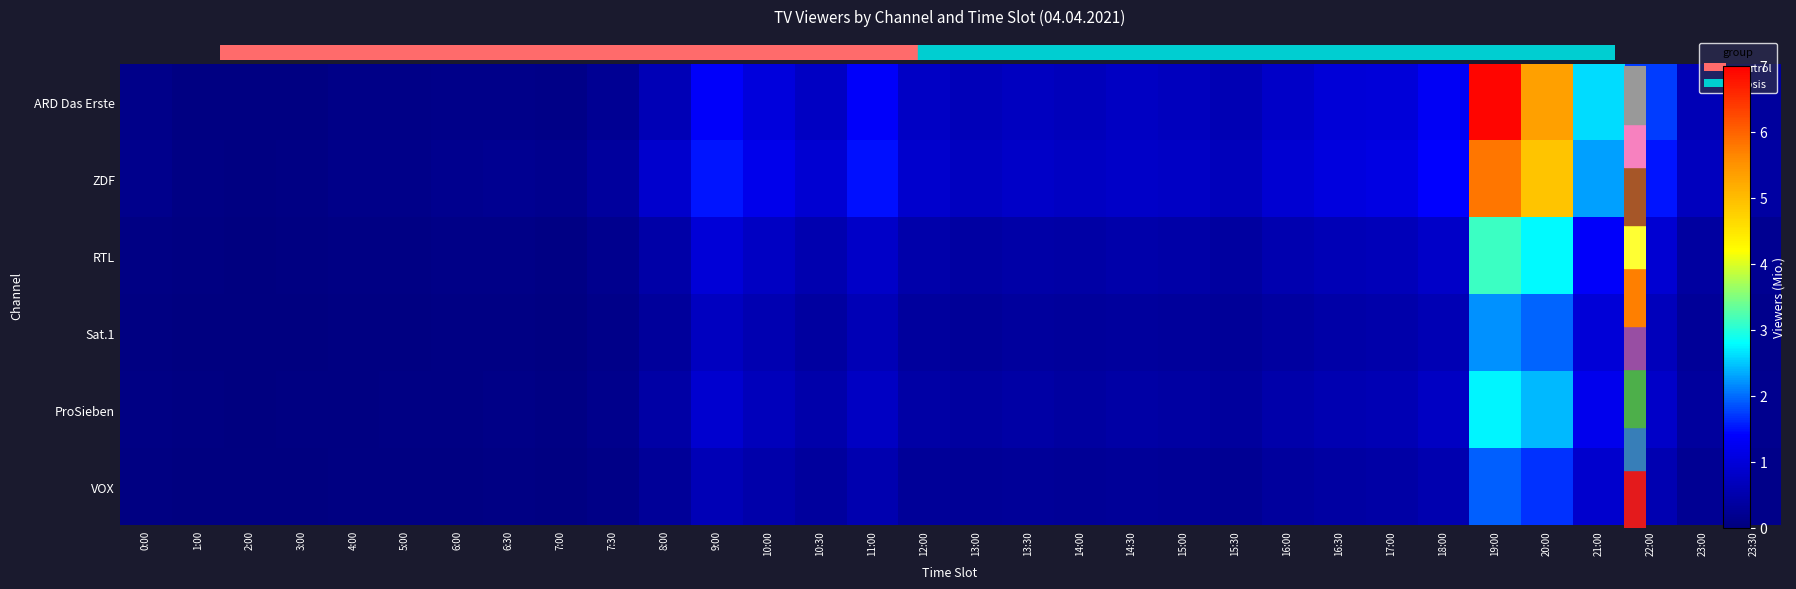

At how many categories does at least one series exceed 6?

1